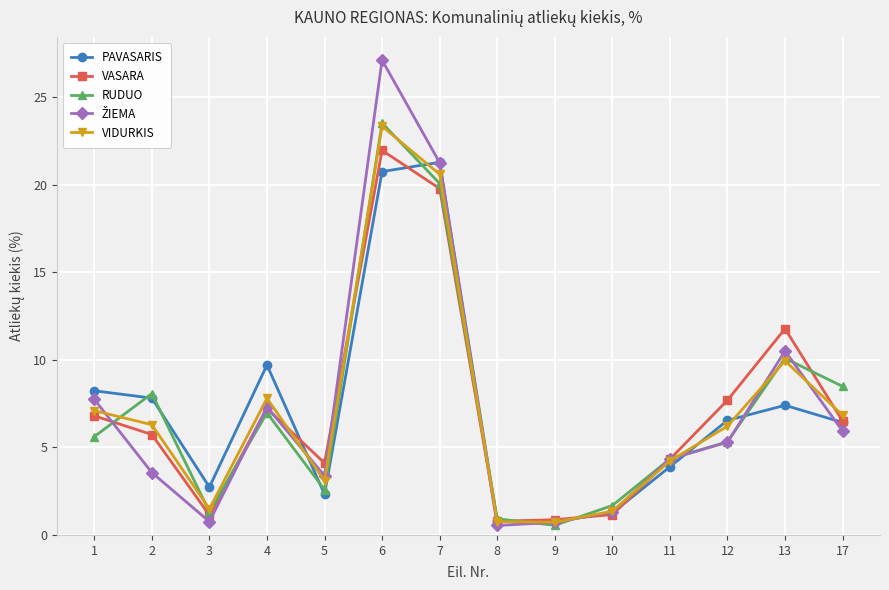

Which series changed the most between 5 and 12?

PAVASARIS